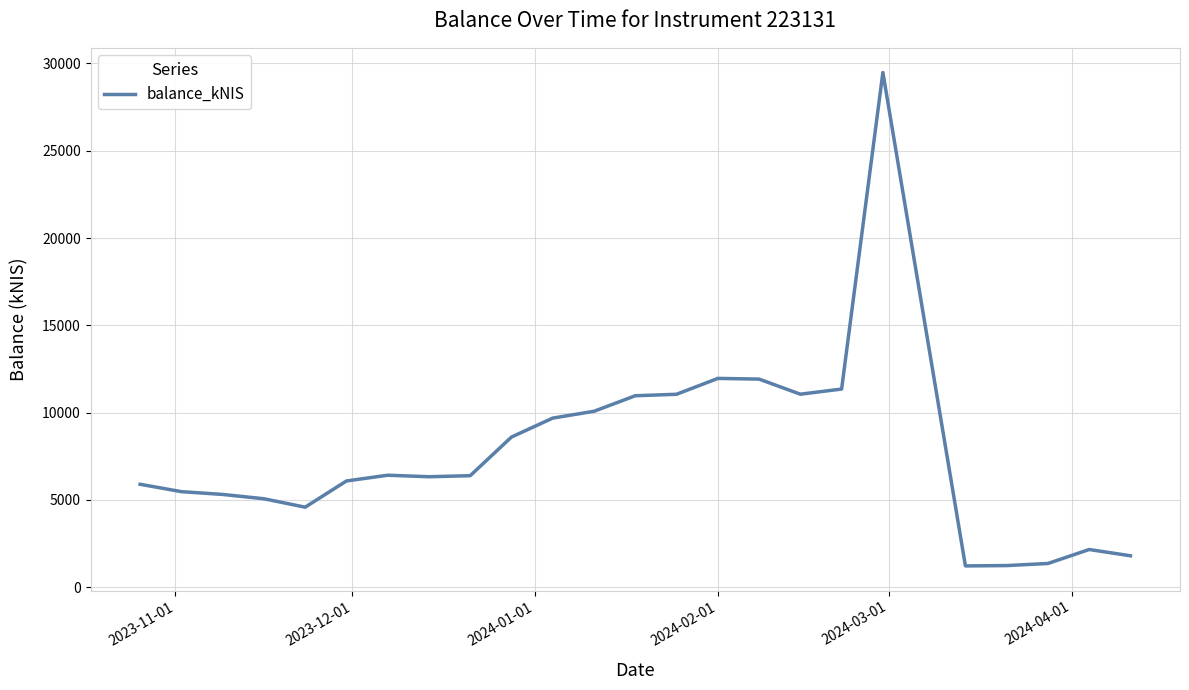

What is the difference between the maximum and minimum values?

28259.6